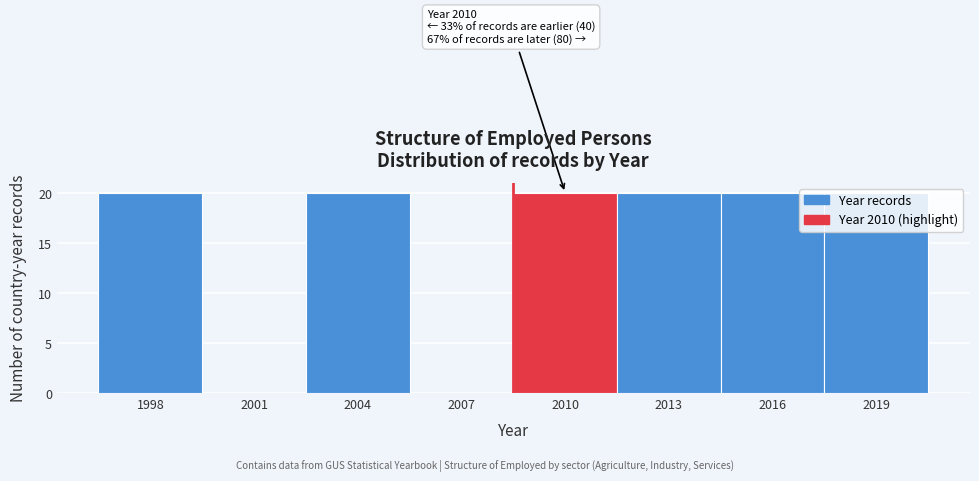

What is the sum of the values at 1998 and 2010?

40